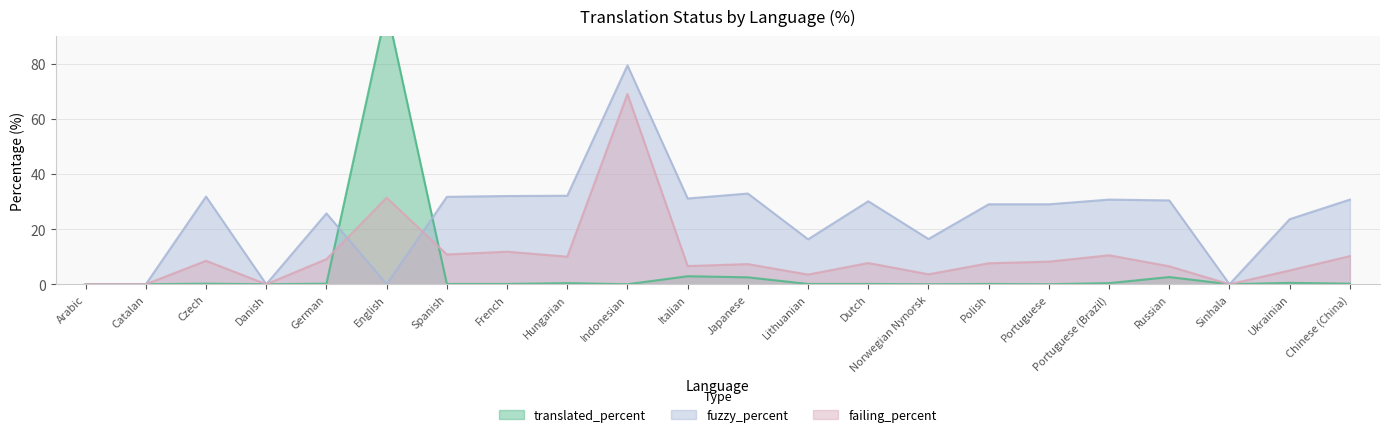

At which category does fuzzy_percent reach its first local valley?

Danish